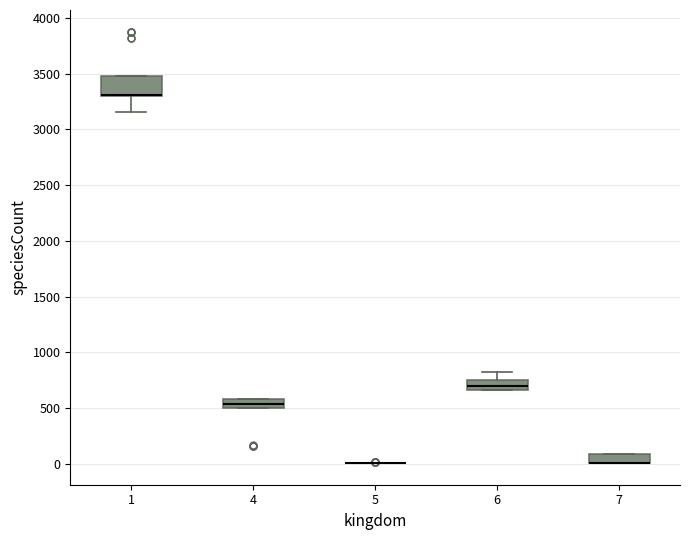

Reading left to right, transcribe this box plot: for each box, give where its median line is, the range the box spans, and where its two whiskers end, as read against the y-axis. The values are not printed on the chart, so give them approximately, as read against the axis.

1: median 3300 (drawn on the box's lower edge), box 3300 to 3500, whiskers 3150 to 3500
4: median 550, box 500 to 600, whiskers 500 to 600
5: box collapsed to a line at 0, whiskers 0 to 0
6: median 700, box 650 to 750, whiskers 650 to 850
7: median 0 (drawn on the box's lower edge), box 0 to 100, whiskers 0 to 100